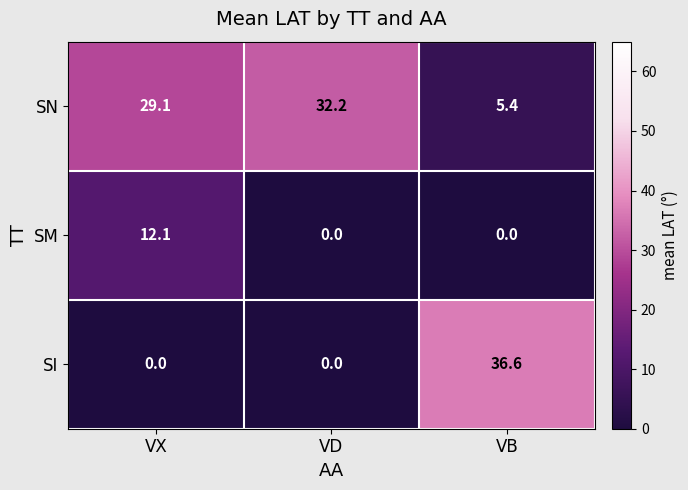

Rank the series by their maximum value, from highest to lowest.

SI, SN, SM